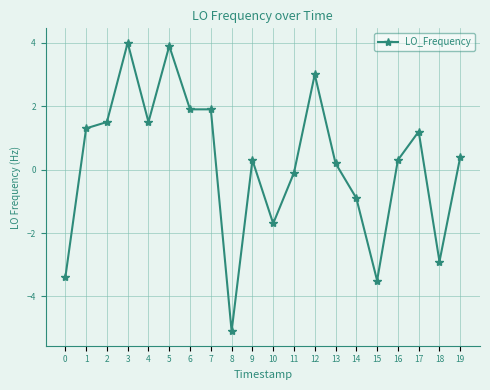

What is the change in value from 3 to 10?

-5.7